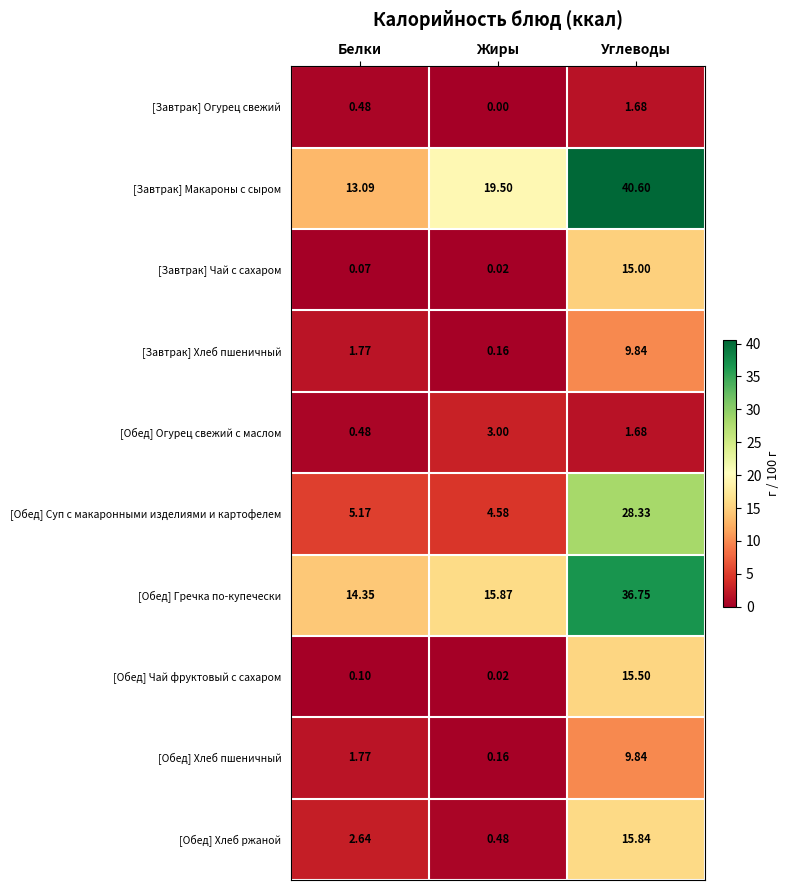

What is the maximum value shown in the chart?

40.6